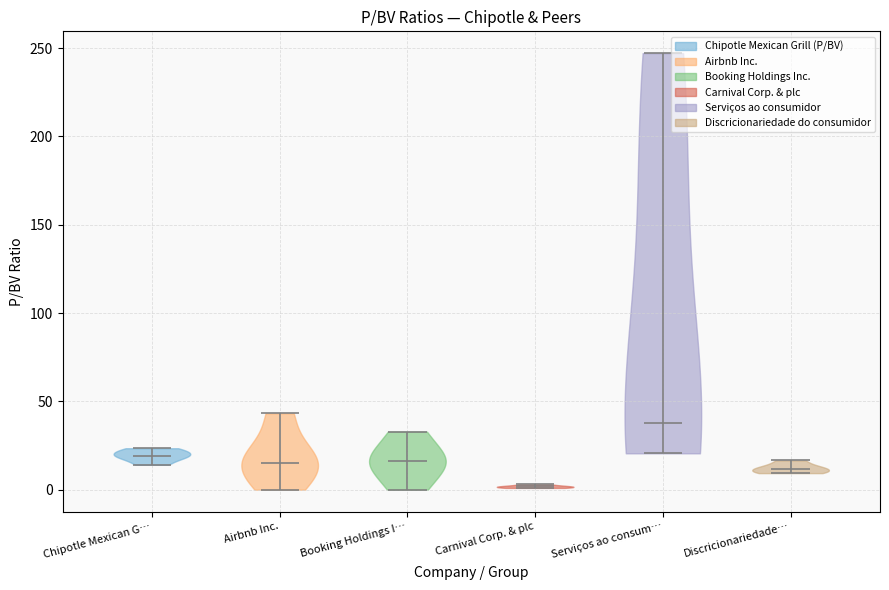

Reading left to right, read every violin against the y-axis: where its median line is, and the lowest and highest points it reaches. The values are not printed on the chart, so give them approximately, as read against the axis.

Chipotle Mexican G…: median line 20, lowest point 15, highest point 25
Airbnb Inc.: median line 15, lowest point 0, highest point 45
Booking Holdings I…: median line 15, lowest point 0, highest point 35
Carnival Corp. & plc: median line 0, lowest point 0, highest point 5
Serviços ao consum…: median line 40, lowest point 20, highest point 245
Discricionariedade…: median line 10, lowest point 10, highest point 15